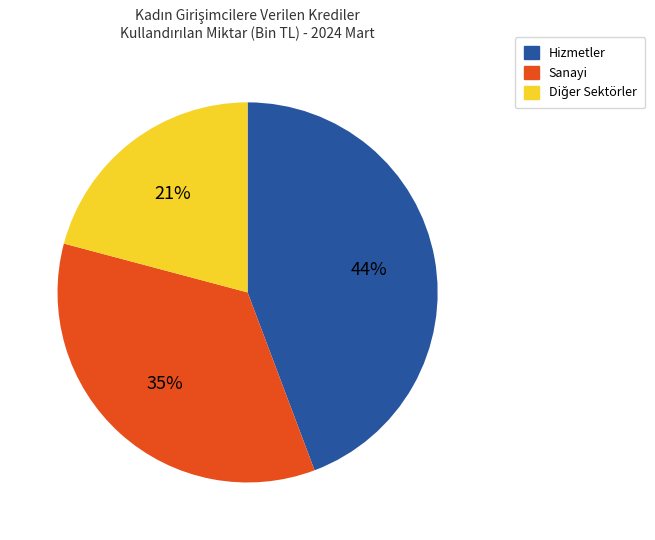

Is there any slice that represents more than half of the pie?

No